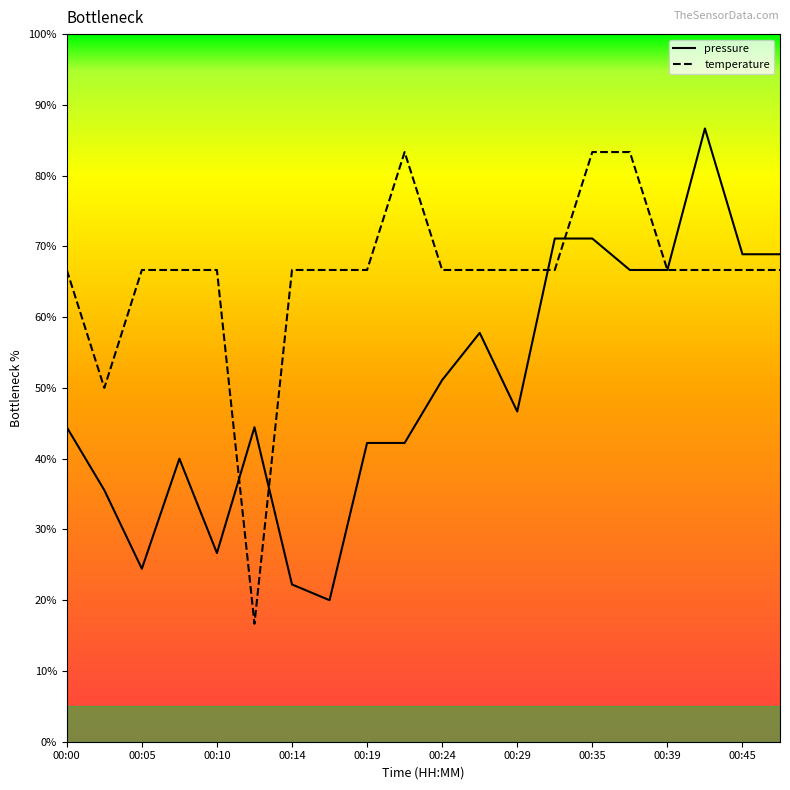

What is the minimum value for temperature?

16.7